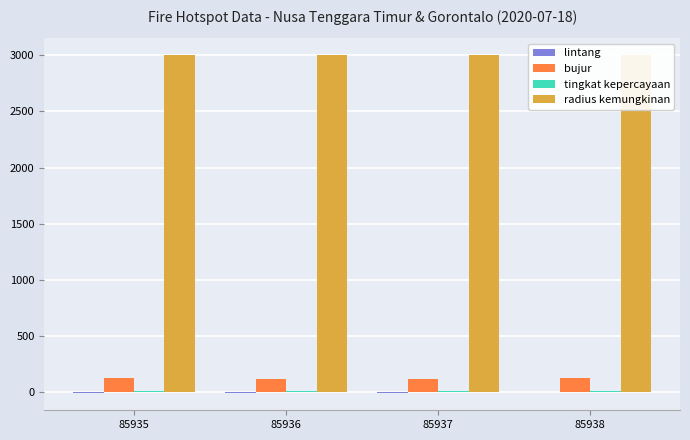

What value does the tingkat kepercayaan series have at 85937?

8.0